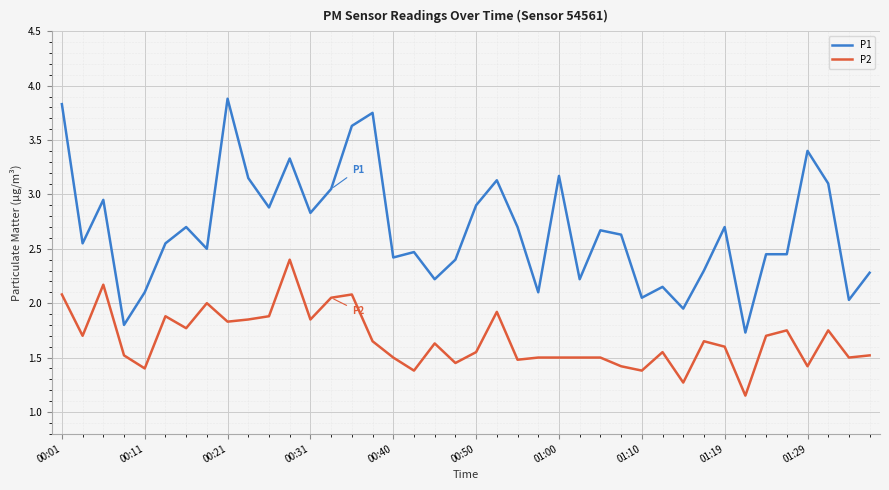

What is the minimum value for P1?

1.7